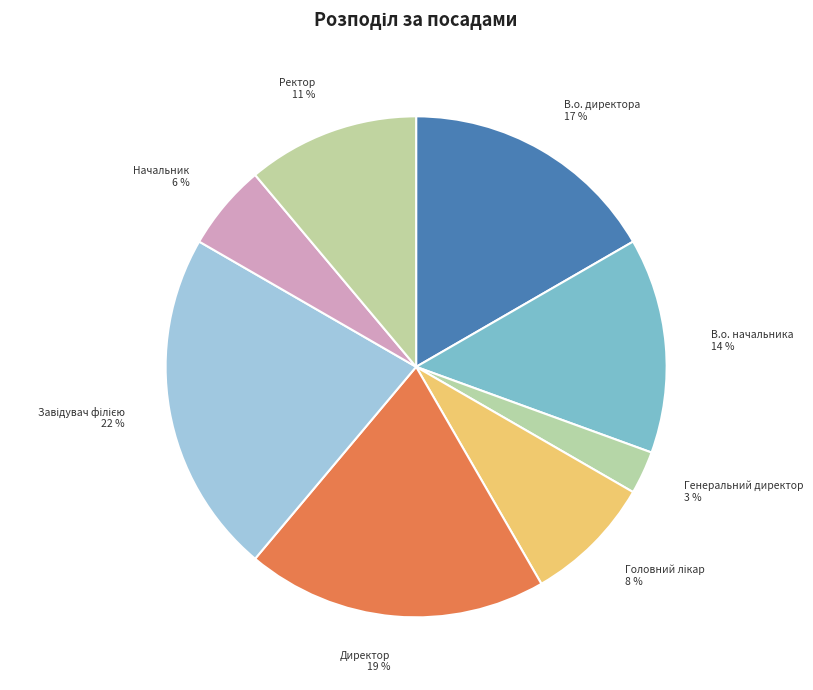

Is there a majority slice in this chart?

No